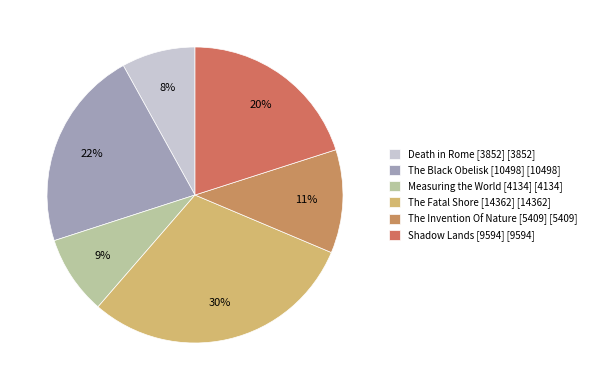

To the nearest percent, what is the average slice percentage?

17%